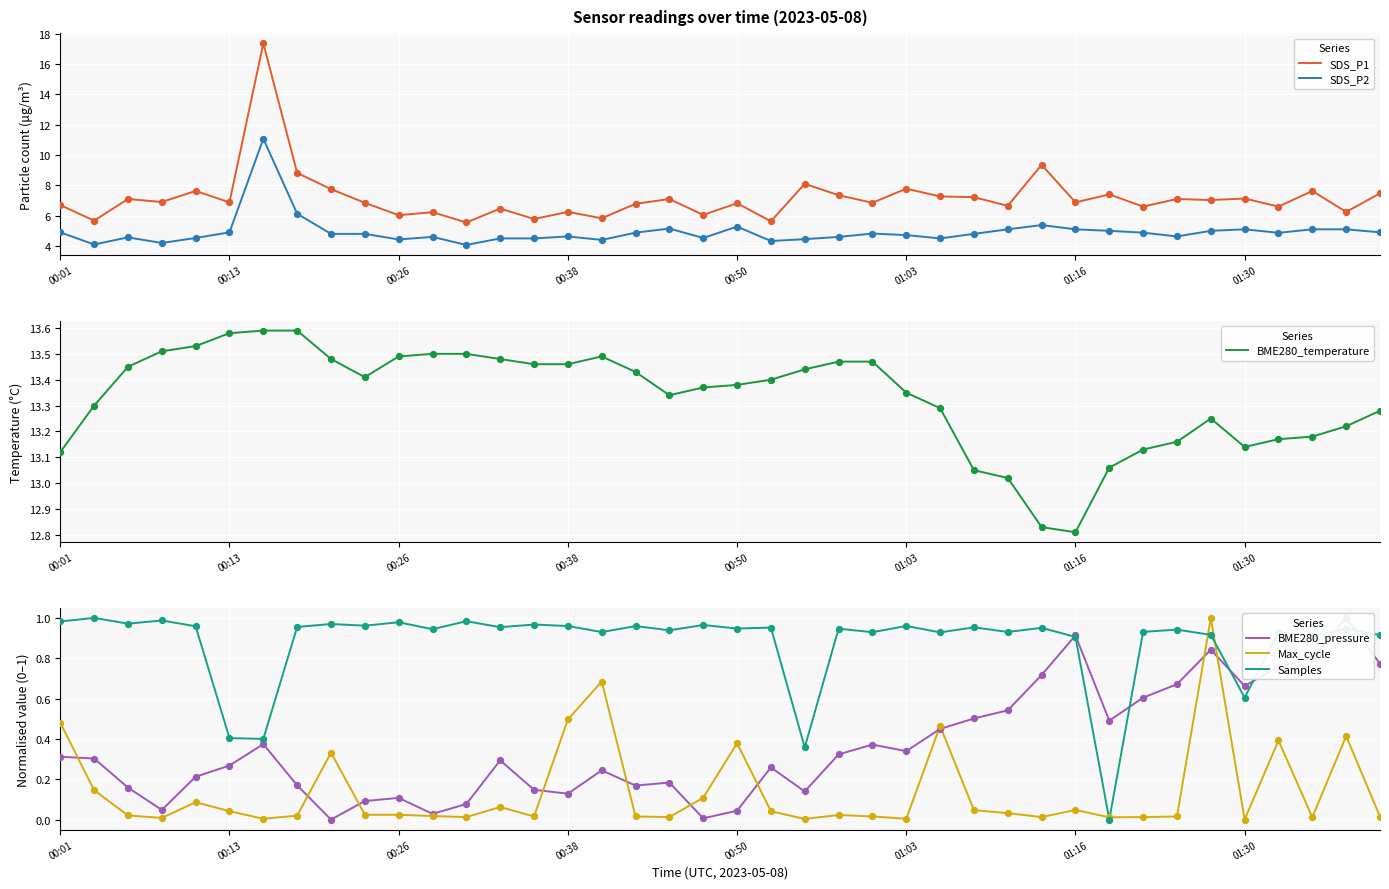

The value of Max_cycle at 00:38 is 0.1. True or false?

False